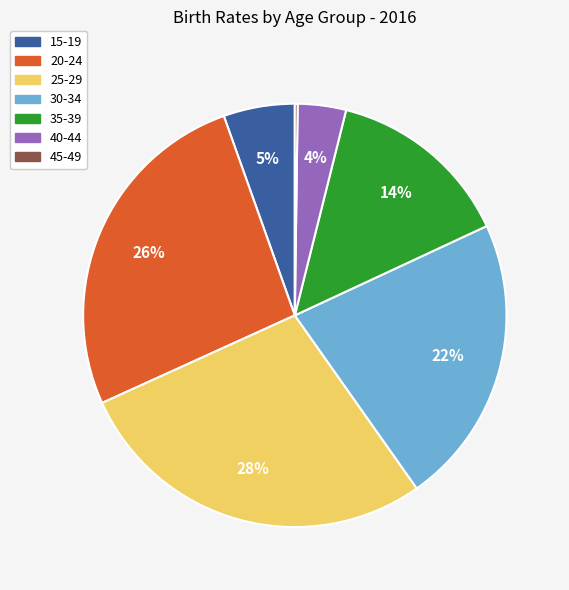

Is there any slice that represents more than half of the pie?

No